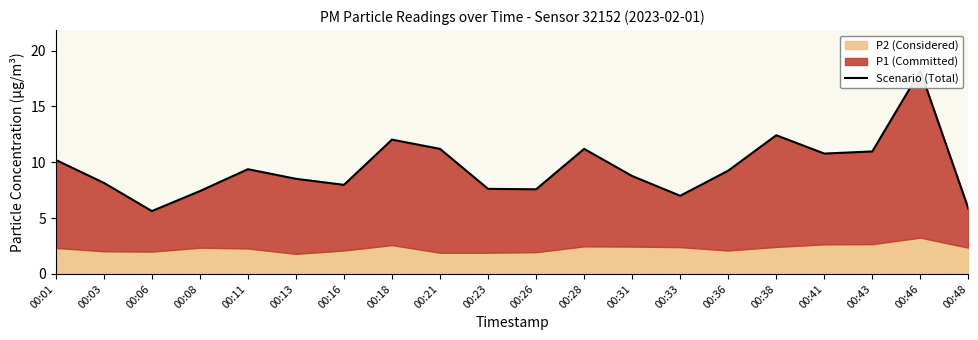

Is it true that the value at 00:16 is 13.6?

False